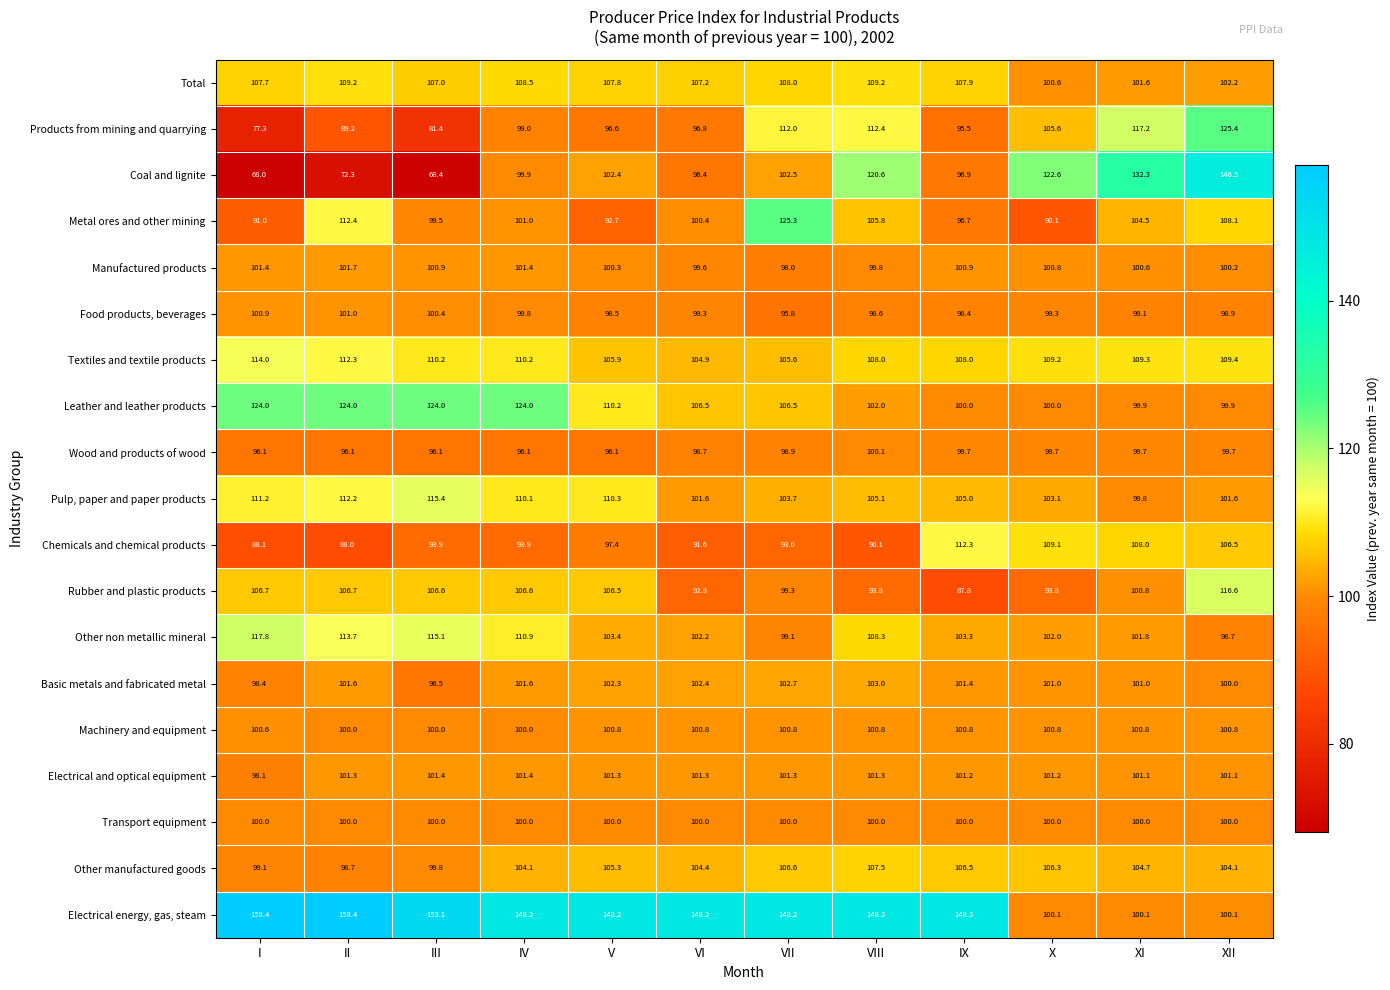

Count the number of categories in the chart.

12